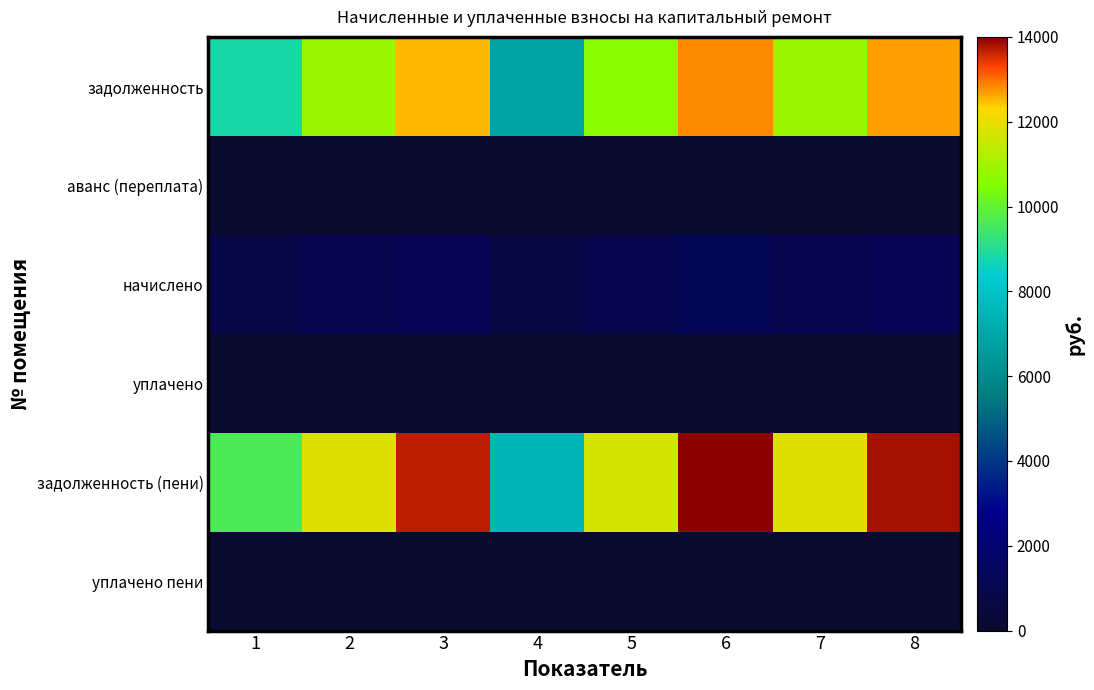

Reading left to right, transcribe all the data shown in this chart.

задолженность: 1=8820.0	2=10866.2	3=12524.4	4=6879.6	5=10689.8	6=12824.3	7=10883.9	8=12665.5
аванс (переплата): 1=0.0	2=0.0	3=0.0	4=0.0	5=0.0	6=0.0	7=0.0	8=0.0
начислено: 1=810.0	2=997.9	3=1150.2	4=631.8	5=981.7	6=1177.7	7=999.5	8=1163.2
уплачено: 1=0.0	2=0.0	3=0.0	4=0.0	5=0.0	6=0.0	7=0.0	8=0.0
задолженность (пени): 1=9630.0	2=11864.2	3=13674.6	4=7511.4	5=11671.6	6=14002.0	7=11883.4	8=13828.7
уплачено пени: 1=0.0	2=0.0	3=0.0	4=0.0	5=0.0	6=0.0	7=0.0	8=0.0